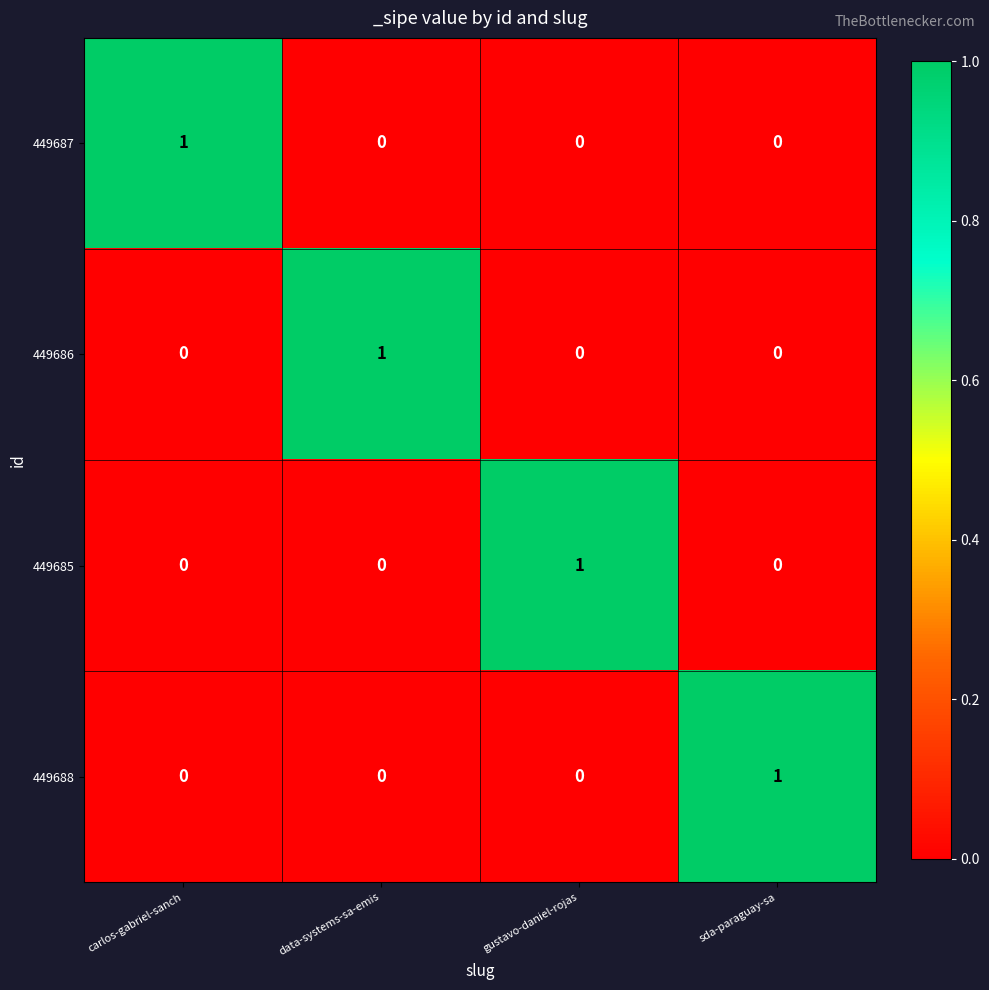

Reading left to right, what are all the values shown in this chart?

449687: 1	0	0	0
449686: 0	1	0	0
449685: 0	0	1	0
449688: 0	0	0	1